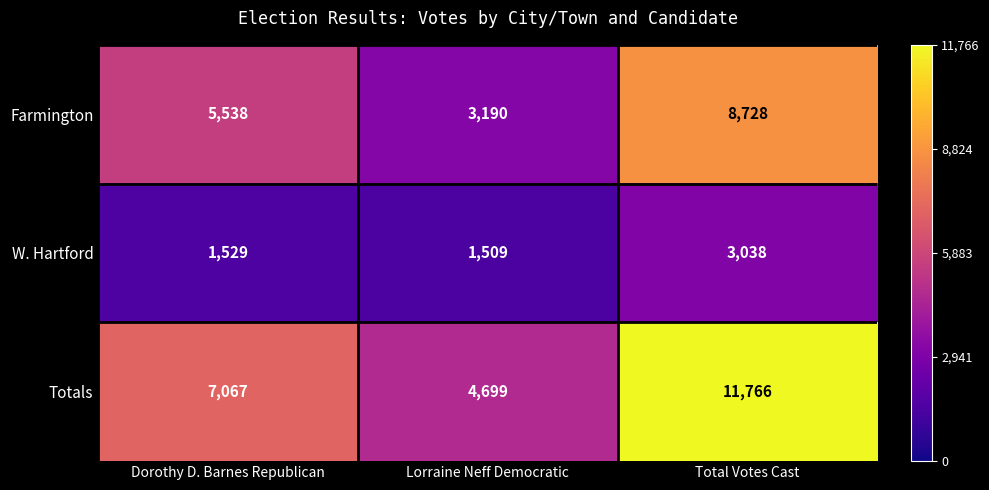

Is it true that Totals equals 2946 at Dorothy D. Barnes Republican?

False